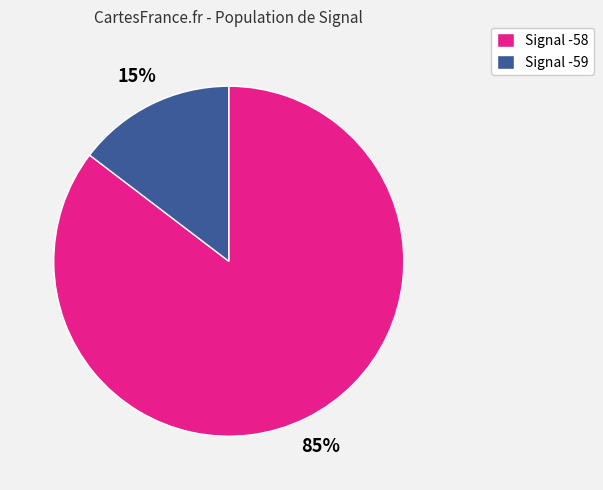

To the nearest percent, what is the average slice percentage?

50%